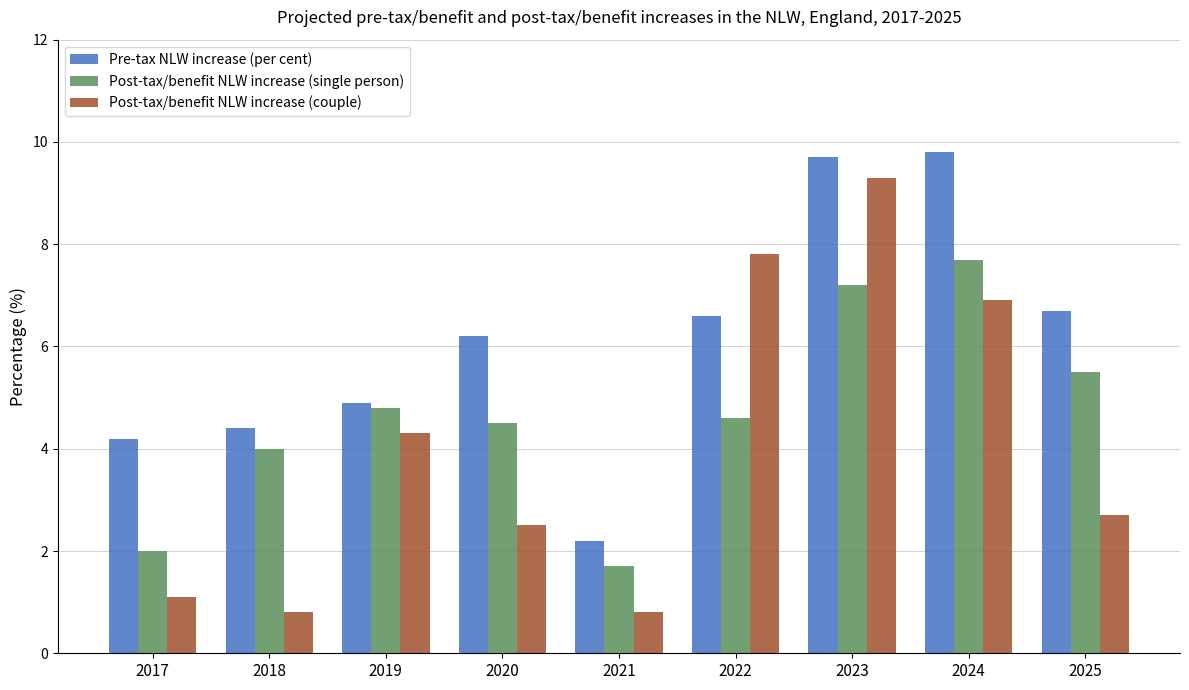

At which category does the chart reach its peak across all series?

2024